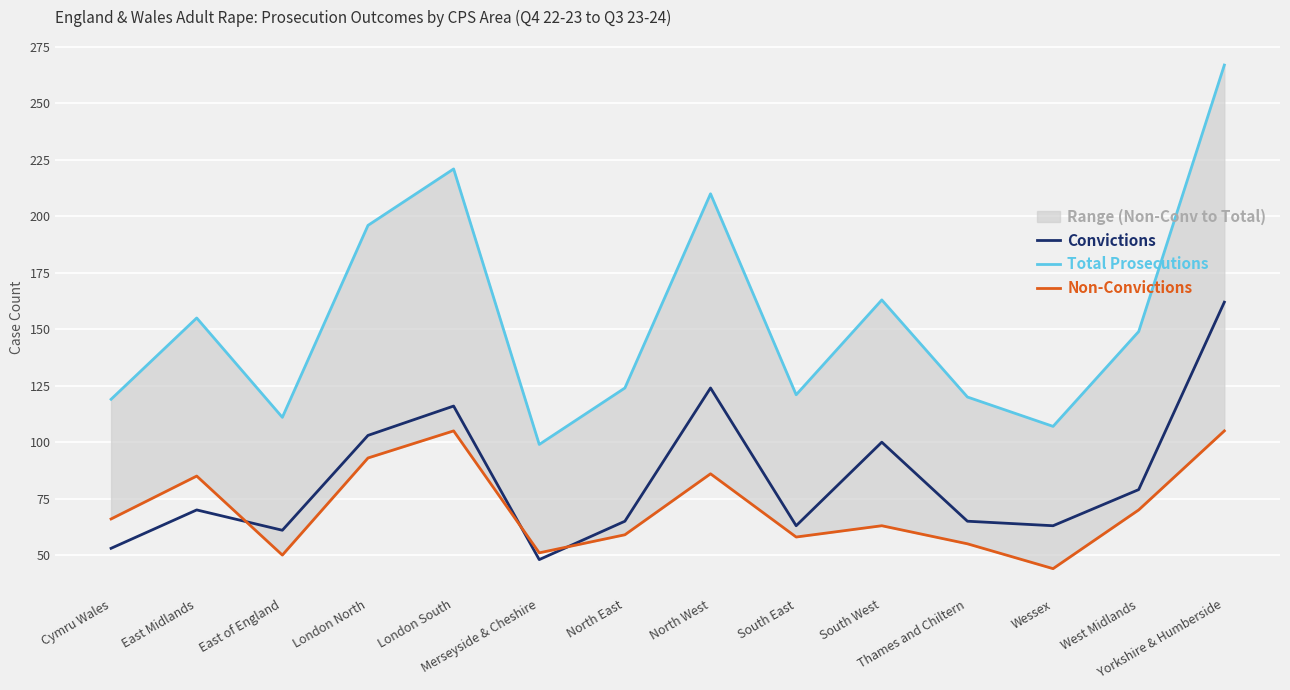

Between London North and East of England, which is larger?

London North